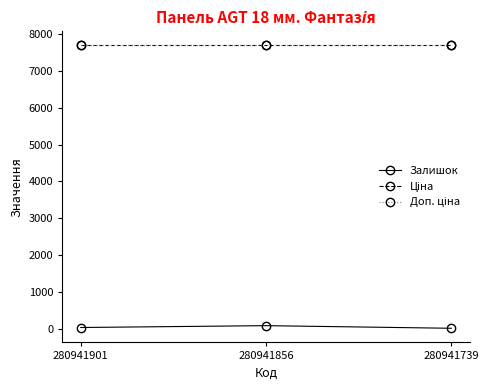

Does the chart have visible grid lines?

No